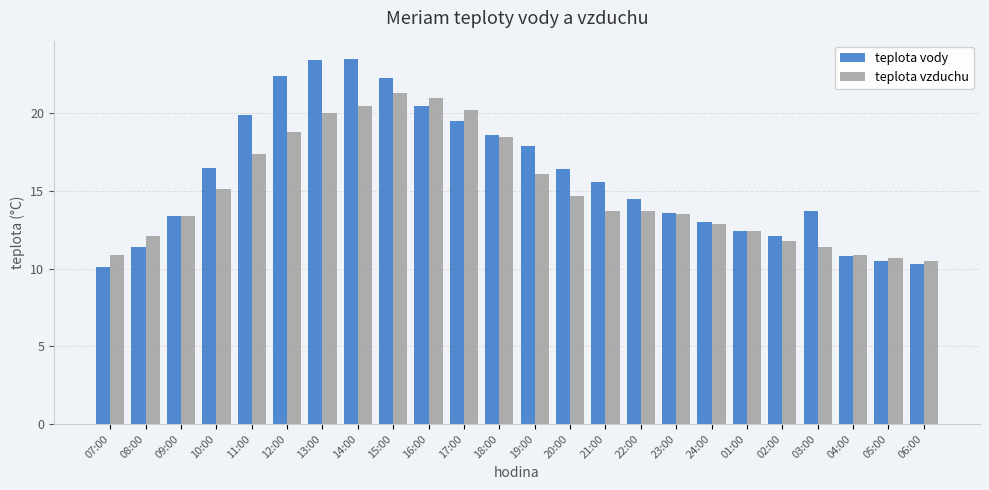

Rank the series at 14:00 from lowest to highest value.

teplota vzduchu, teplota vody